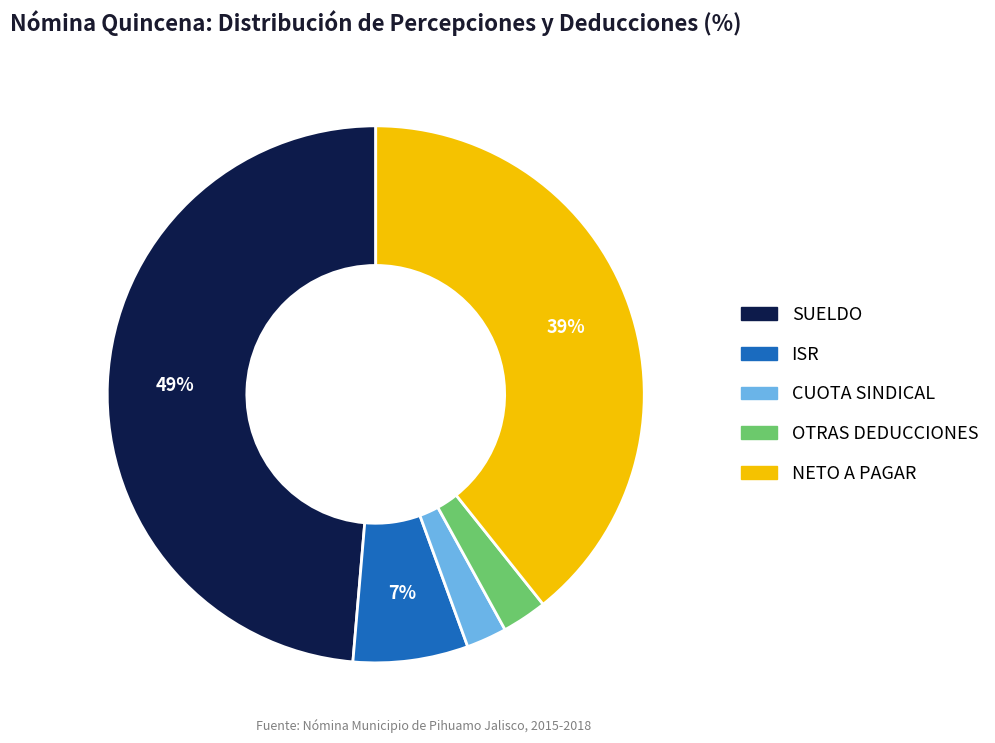

To the nearest percent, what is the difference between the NETO A PAGAR and ISR slice percentages?

32%